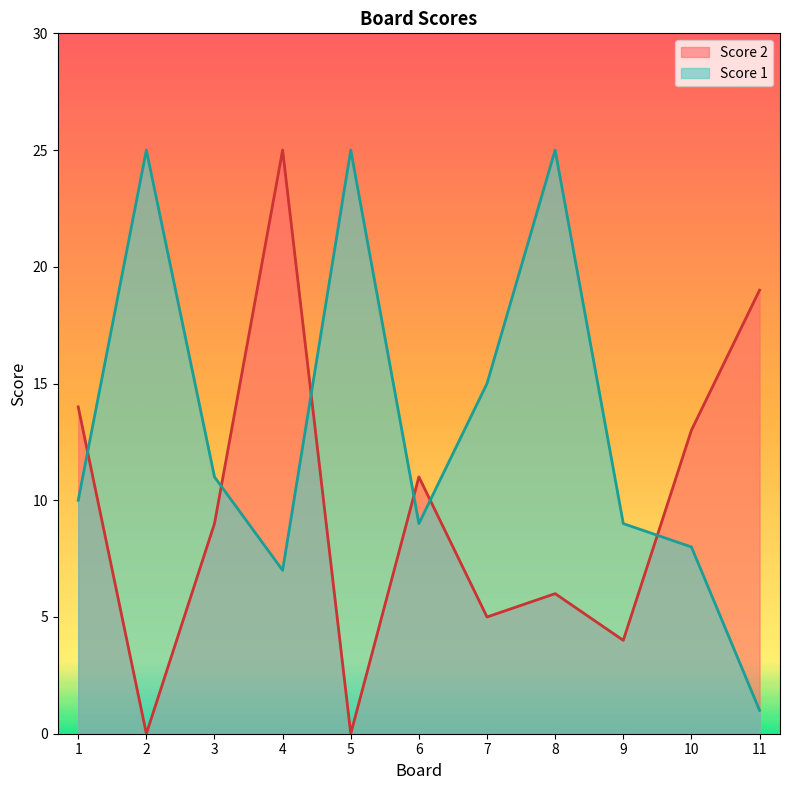

How many values in the Score 1 series are below 10?

5